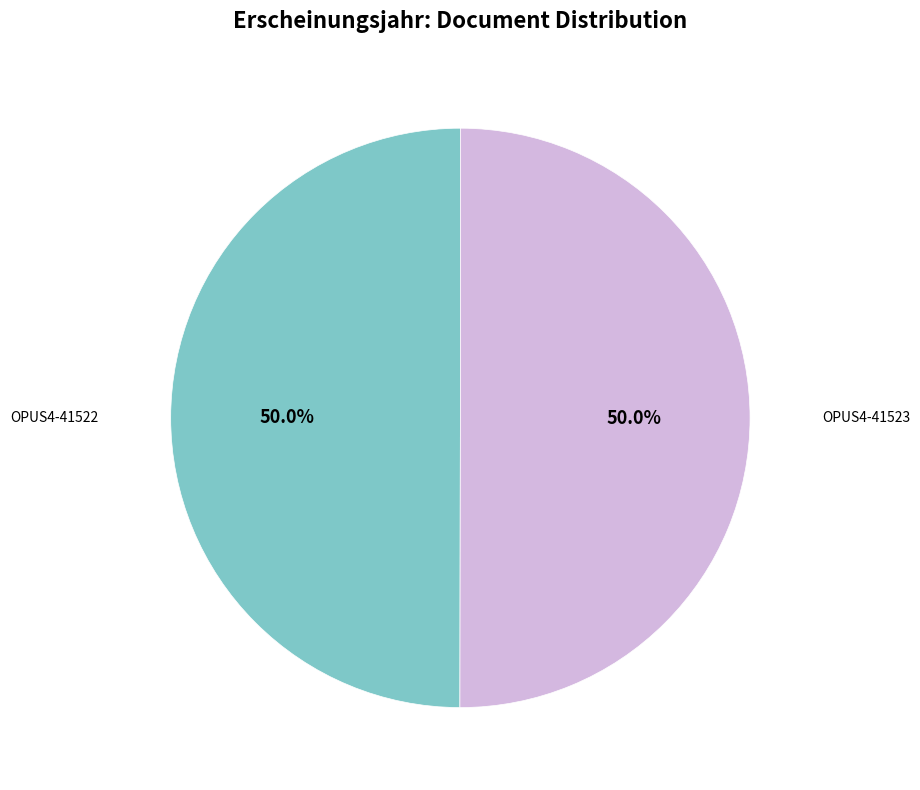

What is the majority slice?

OPUS4-41523